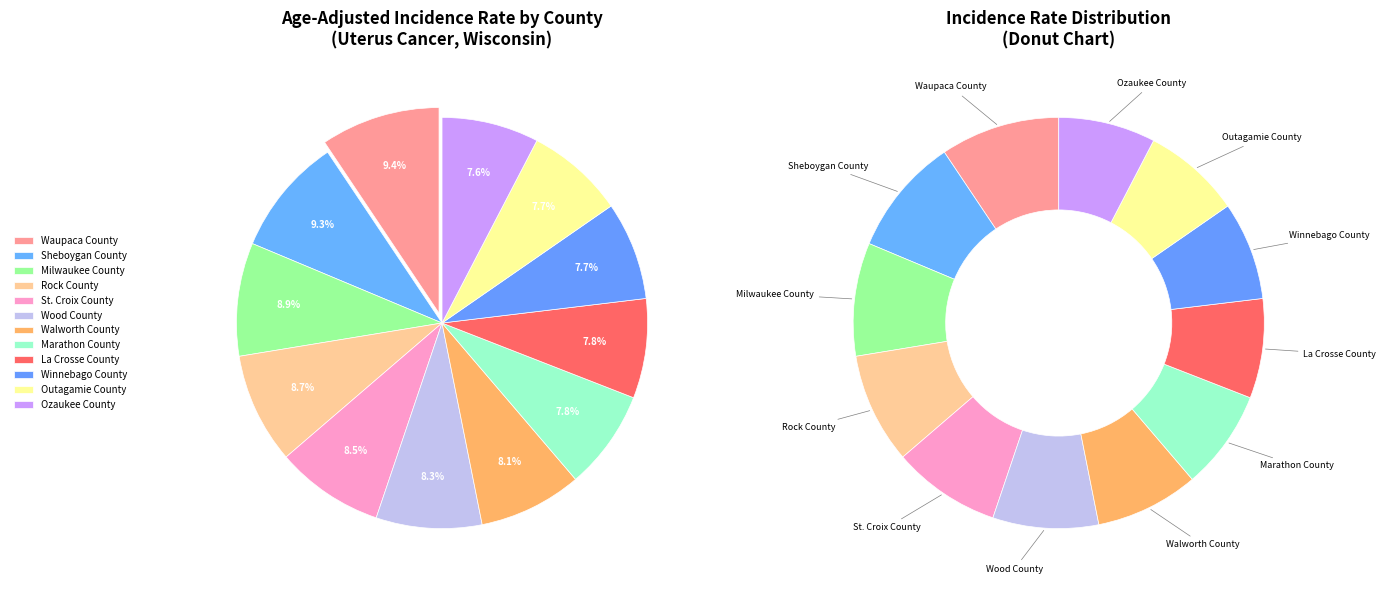

To the nearest percent, what portion does Walworth County represent?

8%